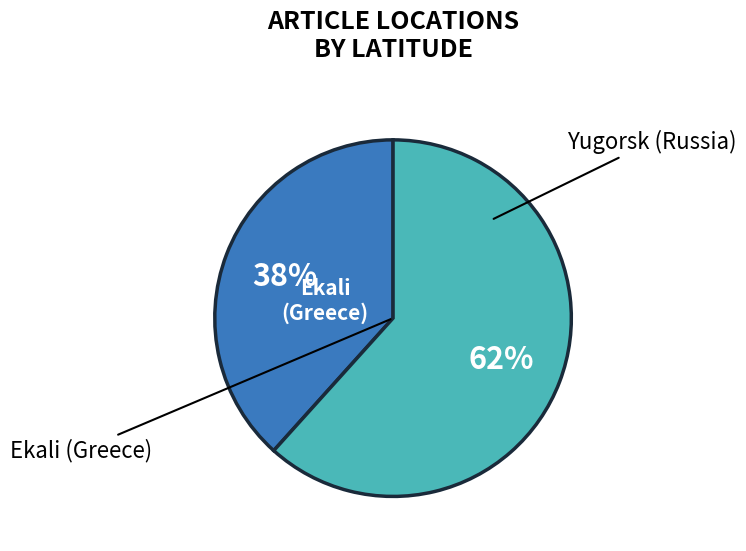

Is there any slice that represents more than half of the pie?

Yes